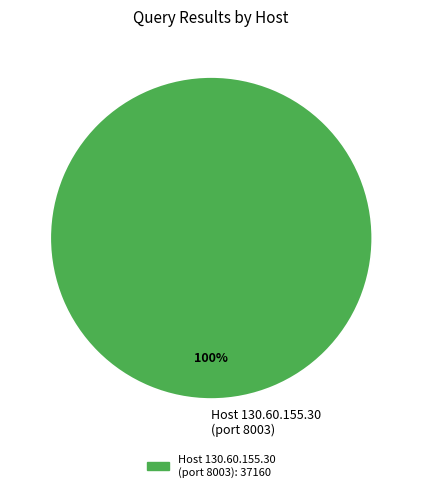

Is it true that Host 130.60.155.30 (port 8003) is 91% of the pie?

False